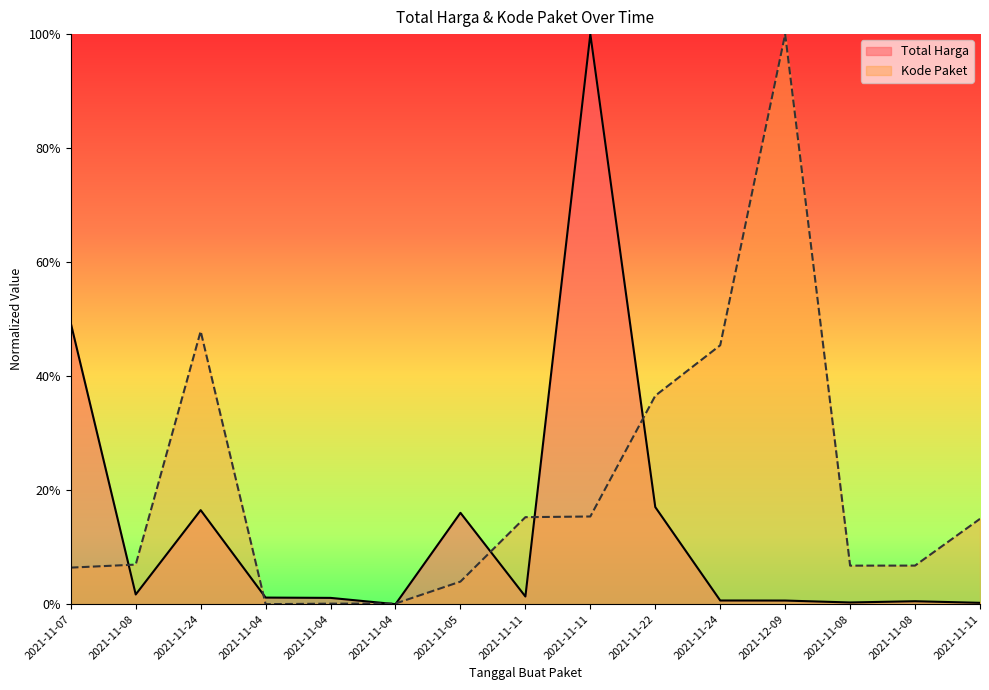

True or false: Kode Paket has a value of 0.5 at 2021-11-24.

True